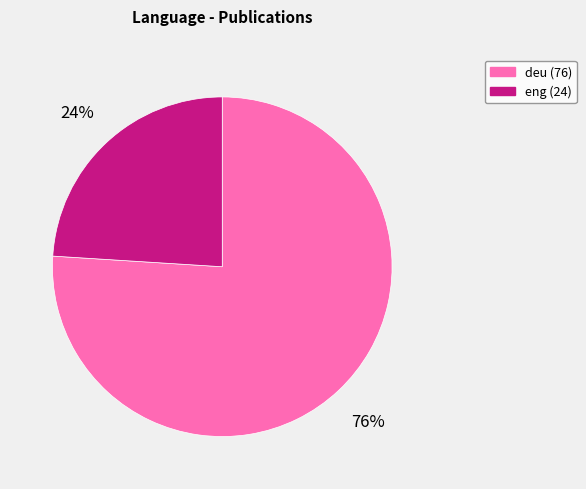

To the nearest percent, what is the average slice percentage?

50%